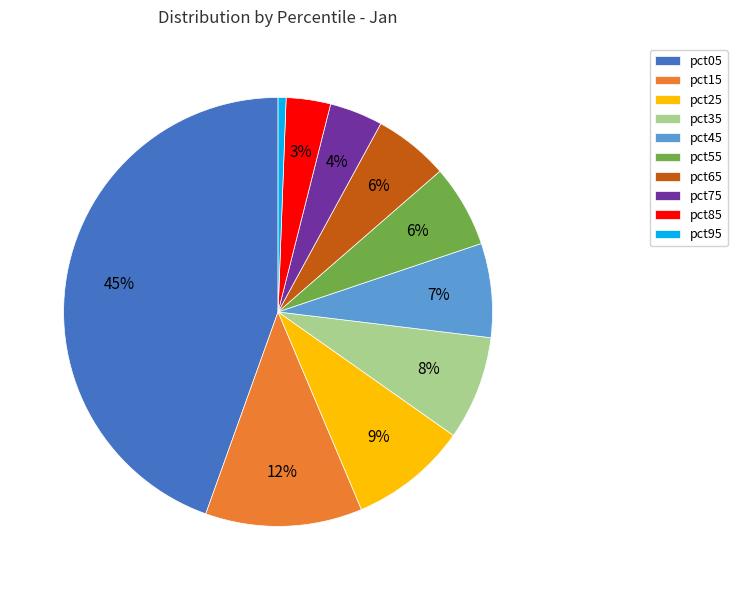

Does pct95 account for over 50% of the chart?

No